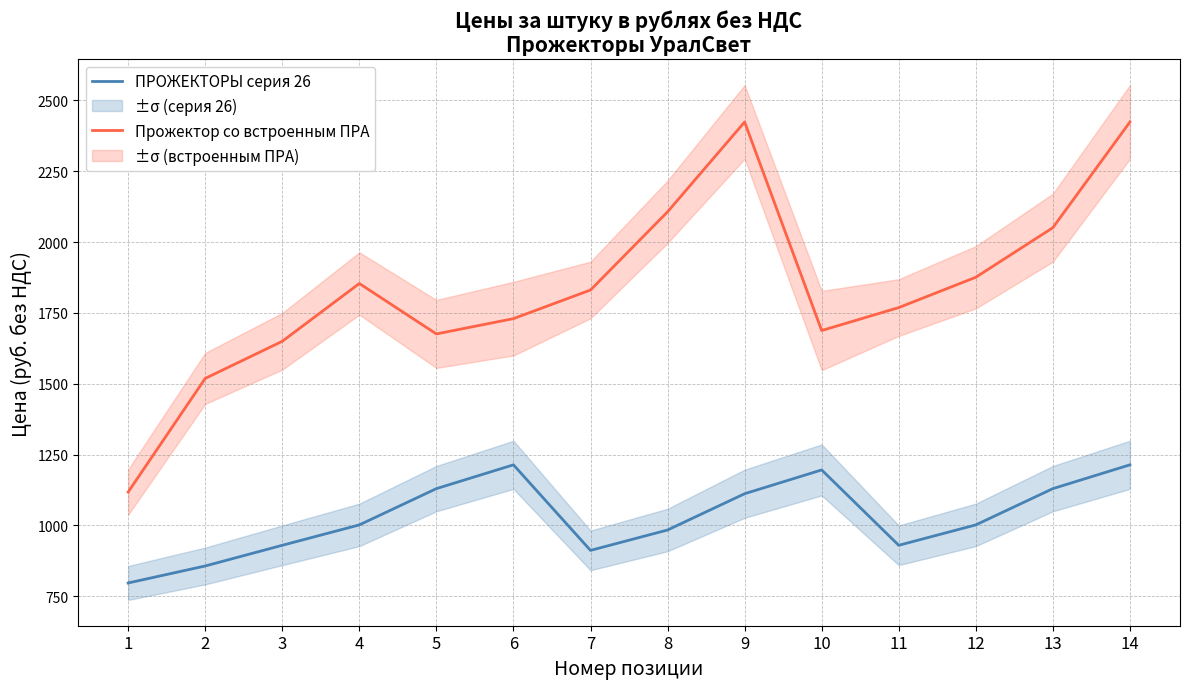

The value of ПРОЖЕКТОРЫ серия 26 at 4 is 229. True or false?

False